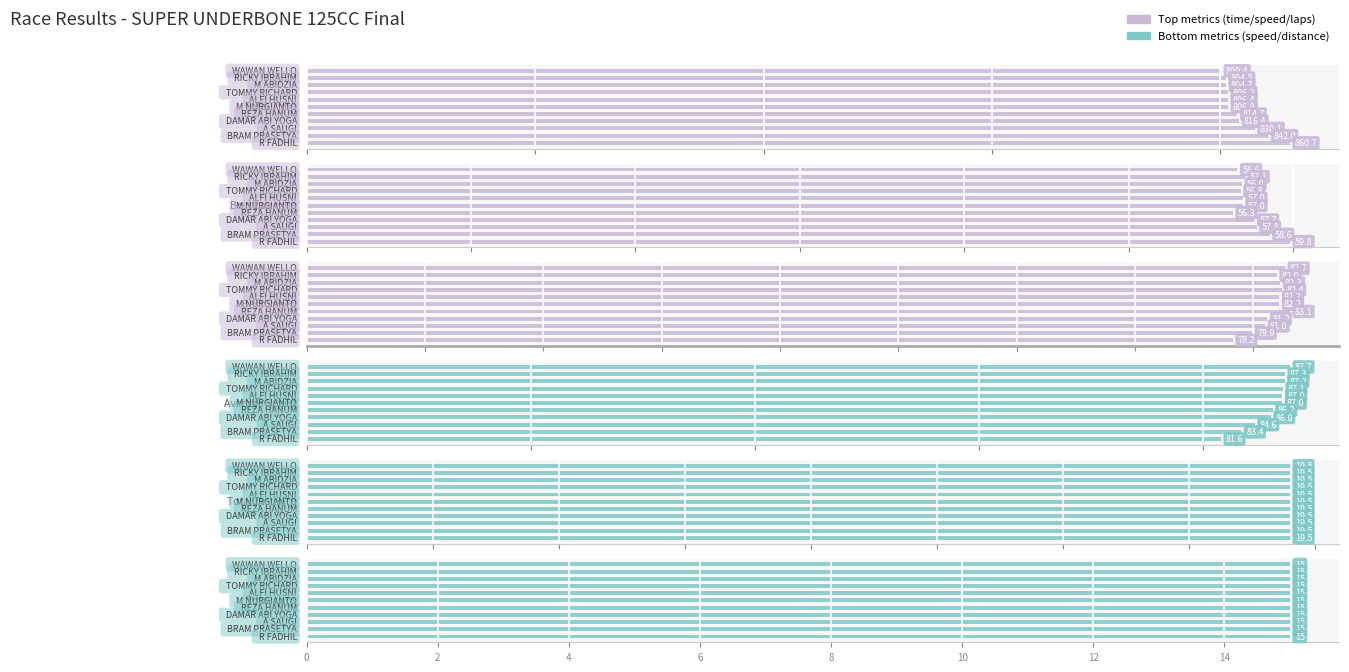

The value of Total Distance at 9 is 0.8. True or false?

False